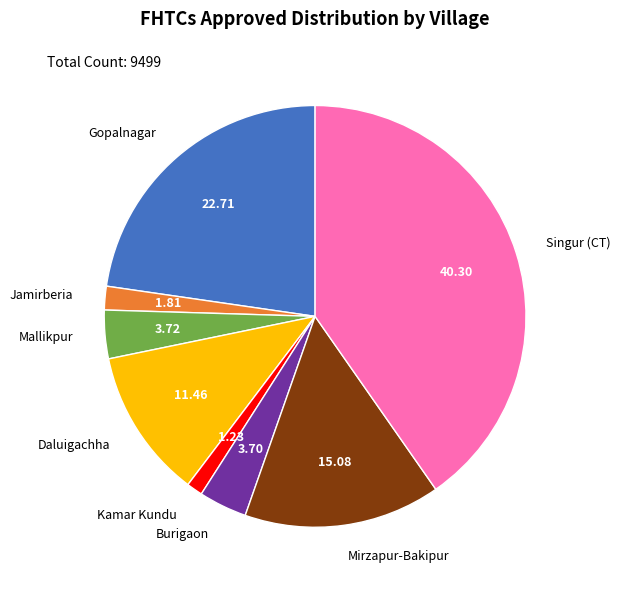

Does Jamirberia represent more than half of the total?

No